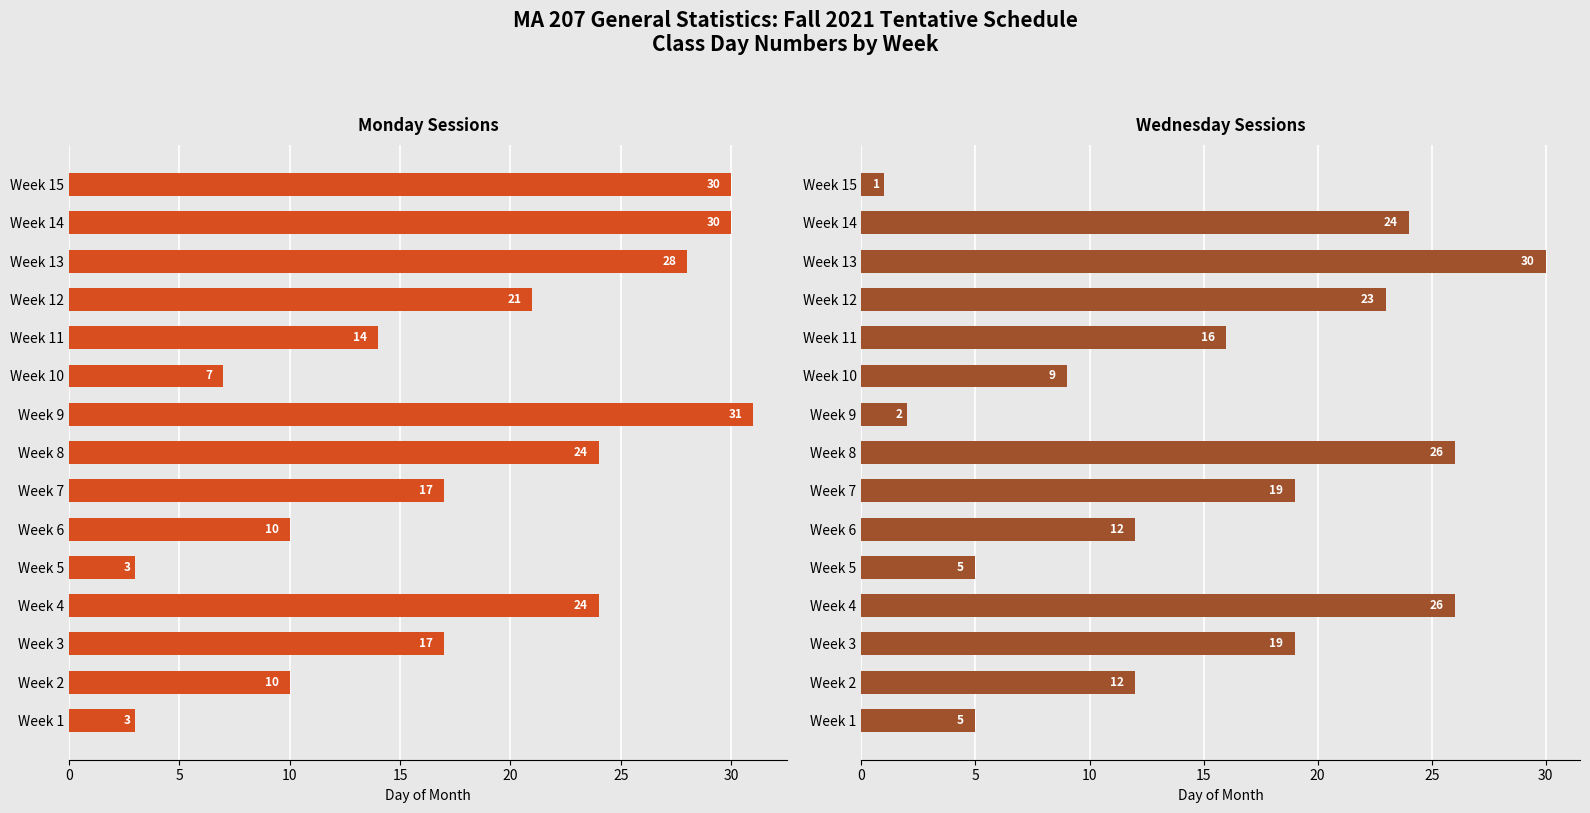

How many data points in Monday Sessions are above 17?

7